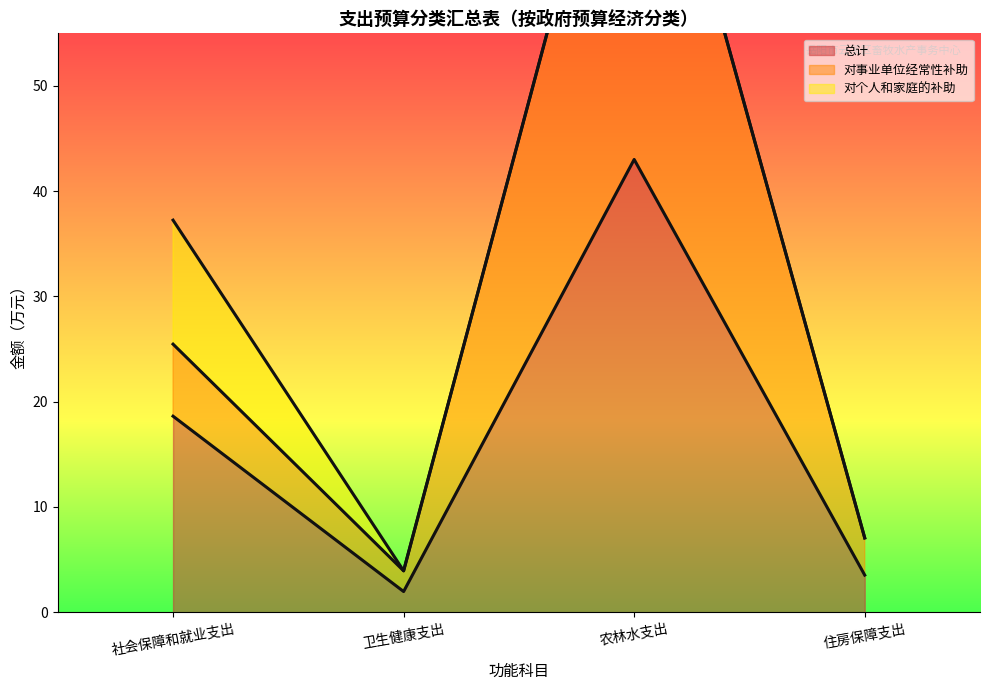

What is the label of the 2nd point from the left?

卫生健康支出